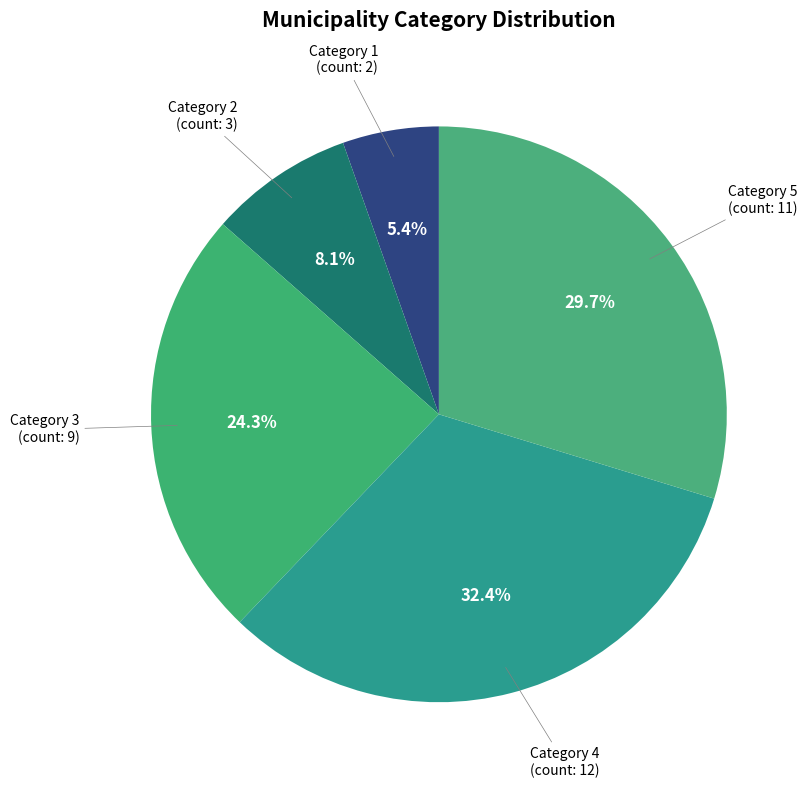

Is there a majority slice in this chart?

No